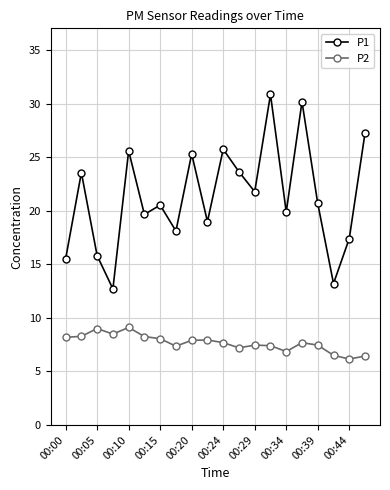

Which series has the largest range (max minus min)?

P1